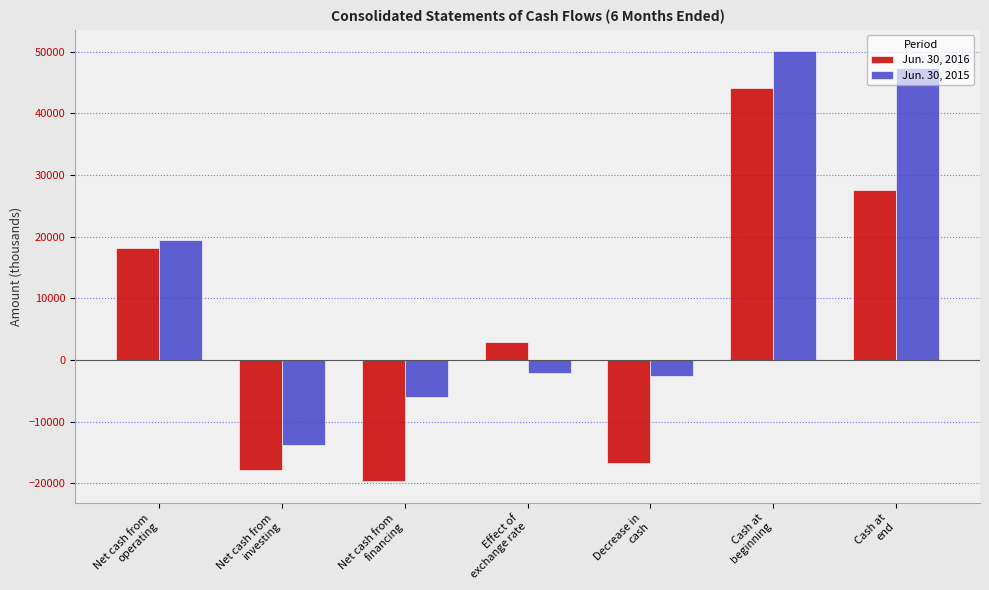

Is it true that Jun. 30, 2015 equals -6070 at Net cash from
financing?

True